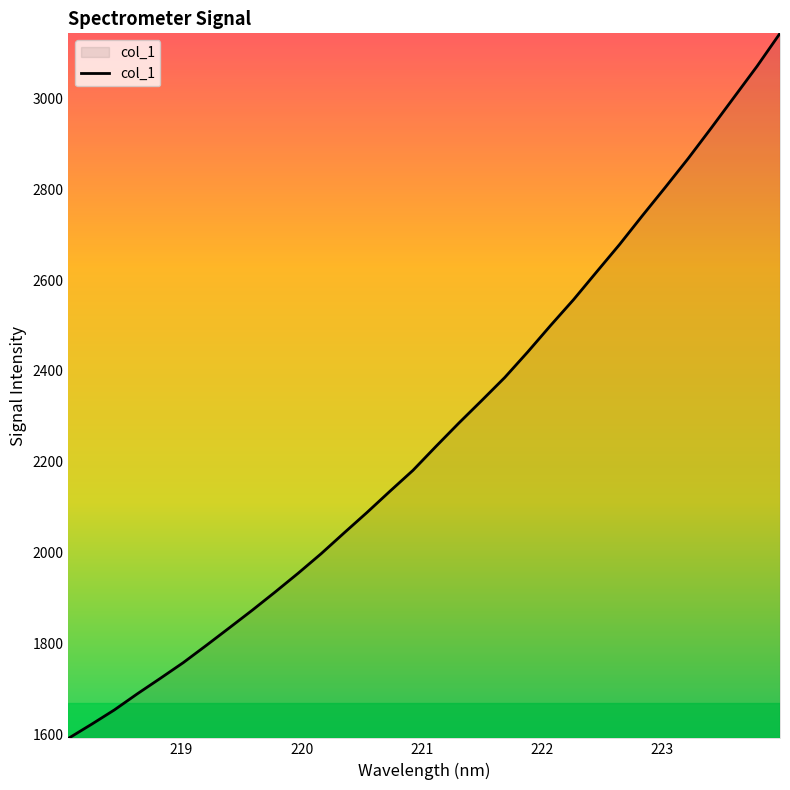

What is the difference between the maximum and minimum values?

1552.1